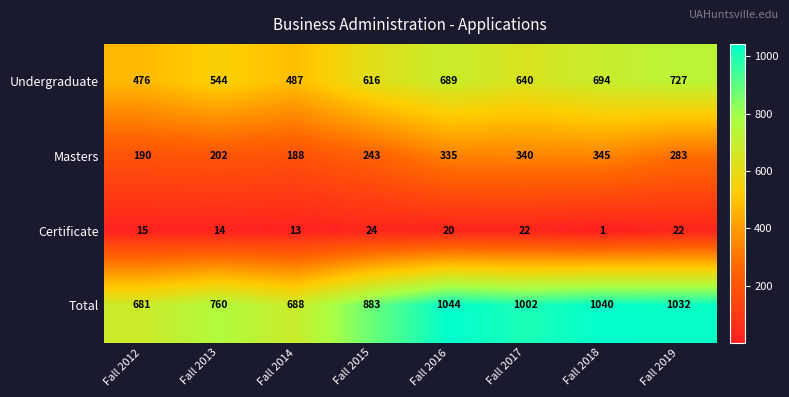

What is the difference between the Masters values at Fall 2018 and Fall 2017?

5